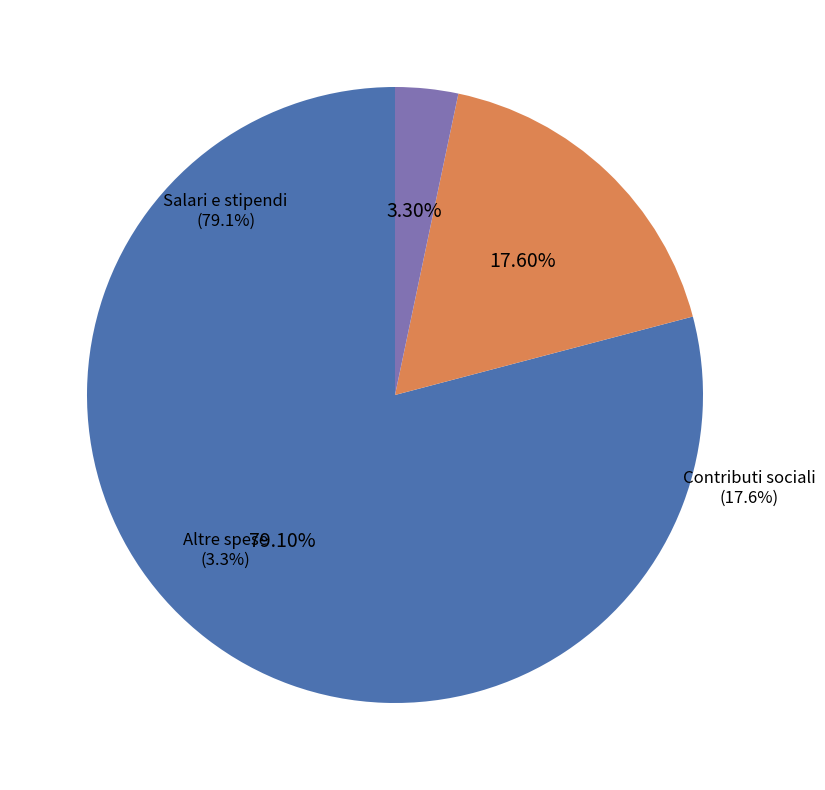

To the nearest percent, what portion does Contributi sociali a carico dei datori di lavoro represent?

18%